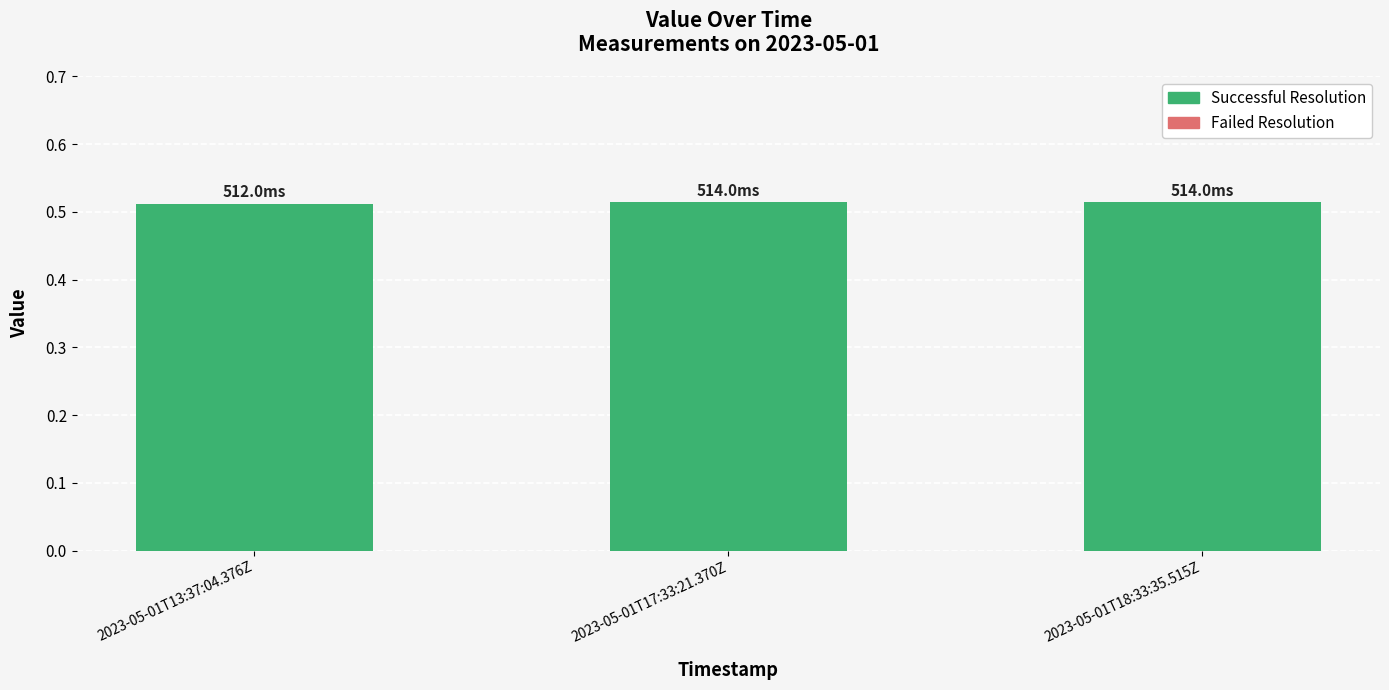

The value at 2023-05-01T17:33:21.370Z is 0.9. True or false?

False